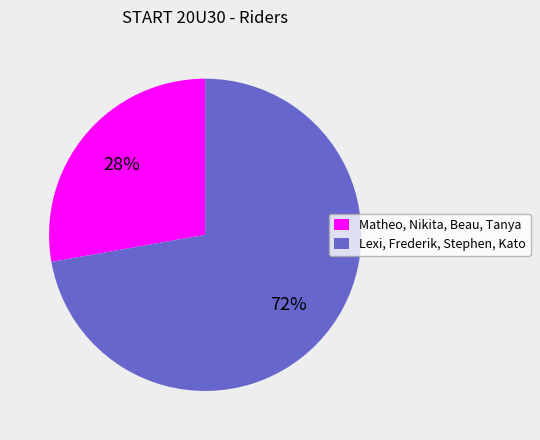

To the nearest percent, what is the difference between the largest and smallest slice percentages?

44%